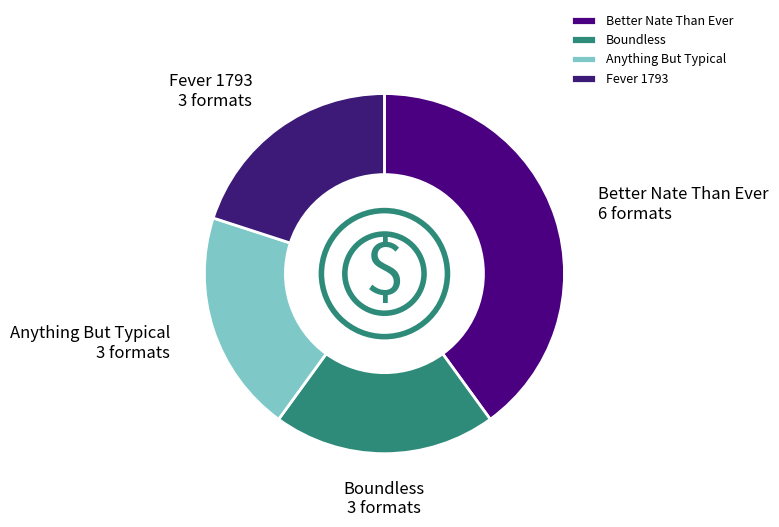

Combined, do Fever 1793 and Anything But Typical account for over 50%?

No